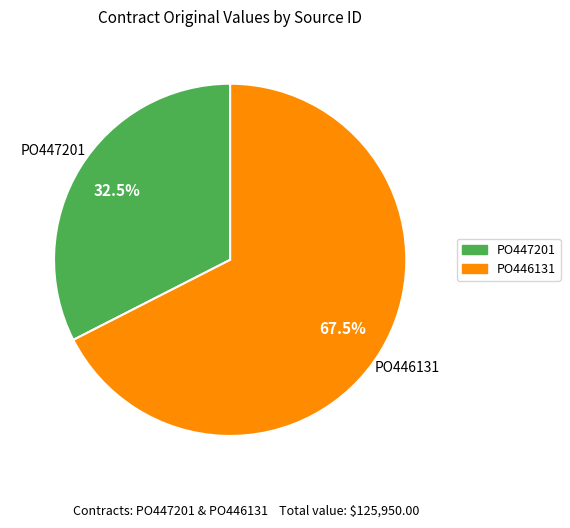

What percentage is NOT represented by PO446131?

32.5%